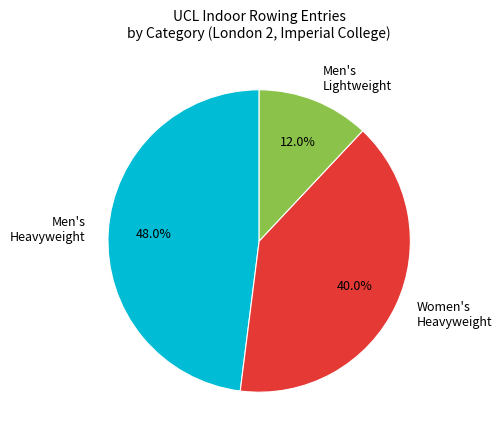

To the nearest percent, what portion does Men's Lightweight represent?

12%